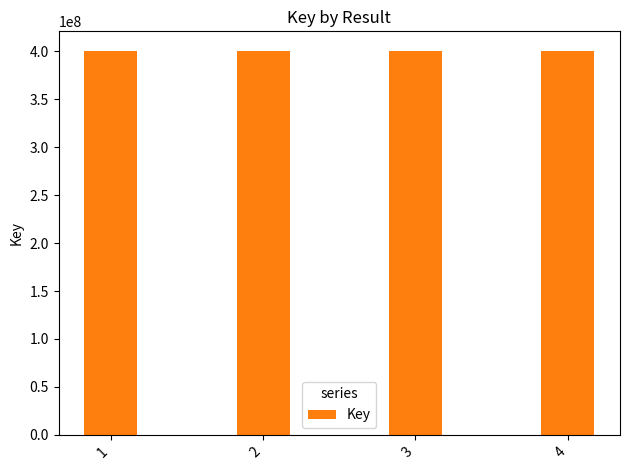

What is the sum of all values?

1602871371